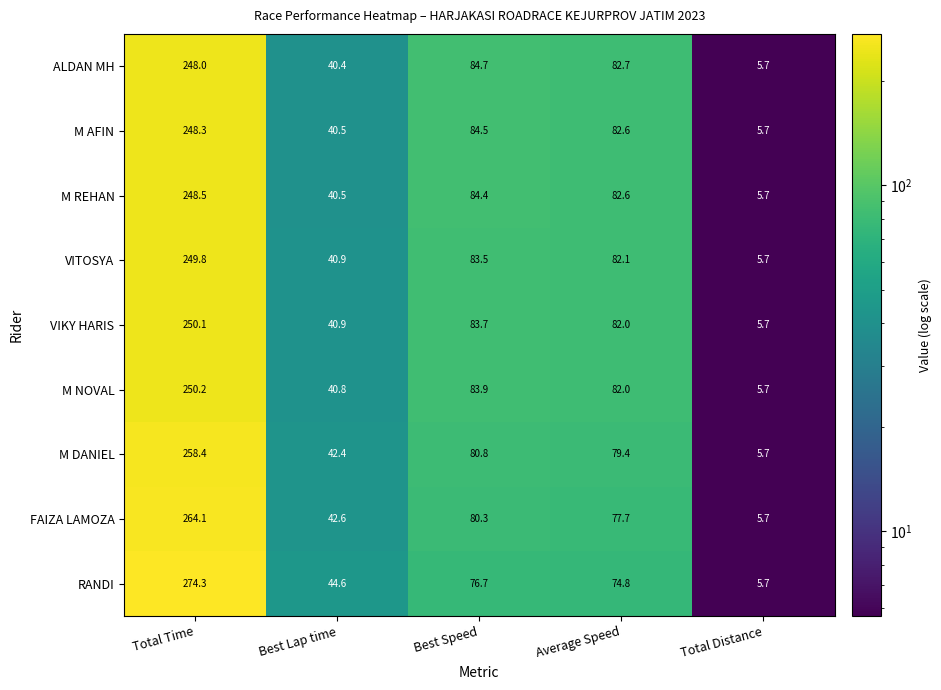

Which series has the largest total across all categories?

RANDI